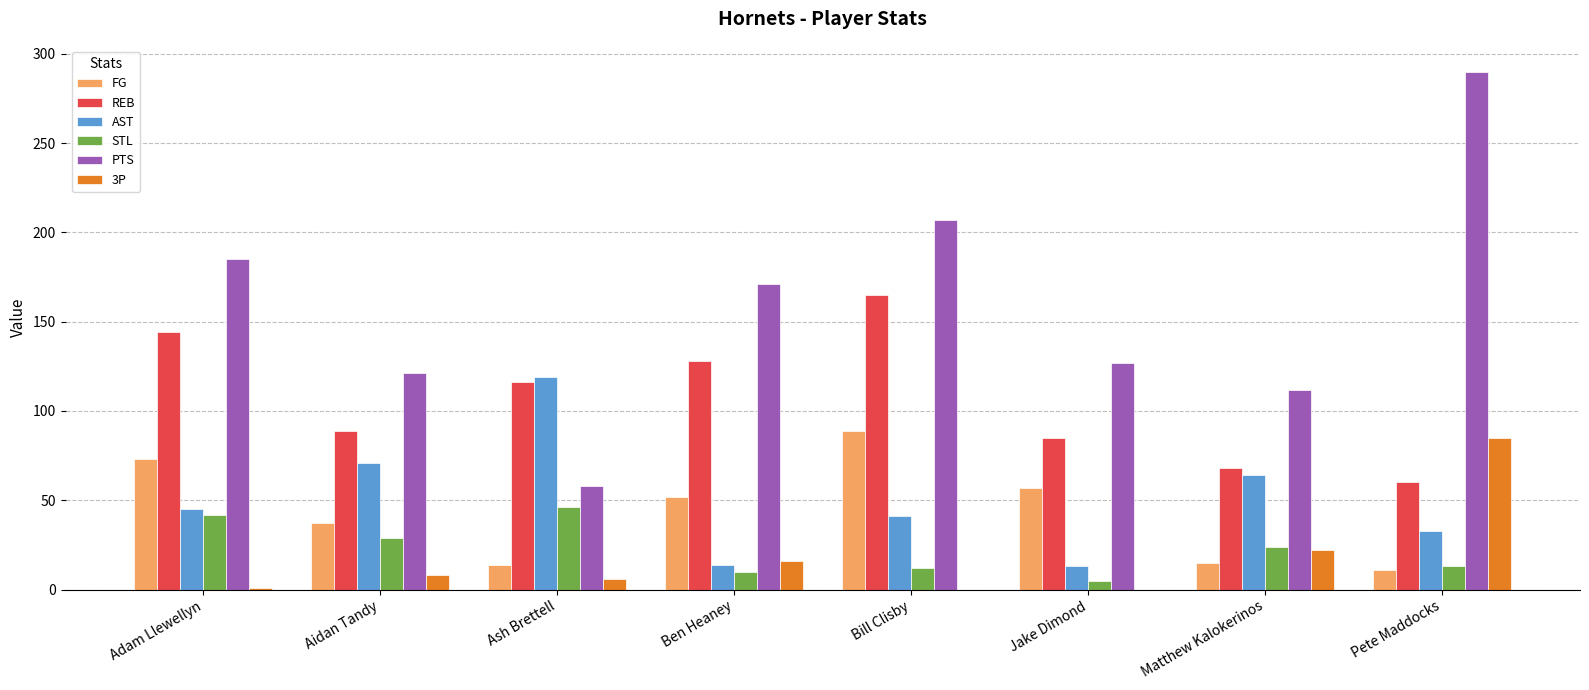

What is the total value across all series at Bill Clisby?

514